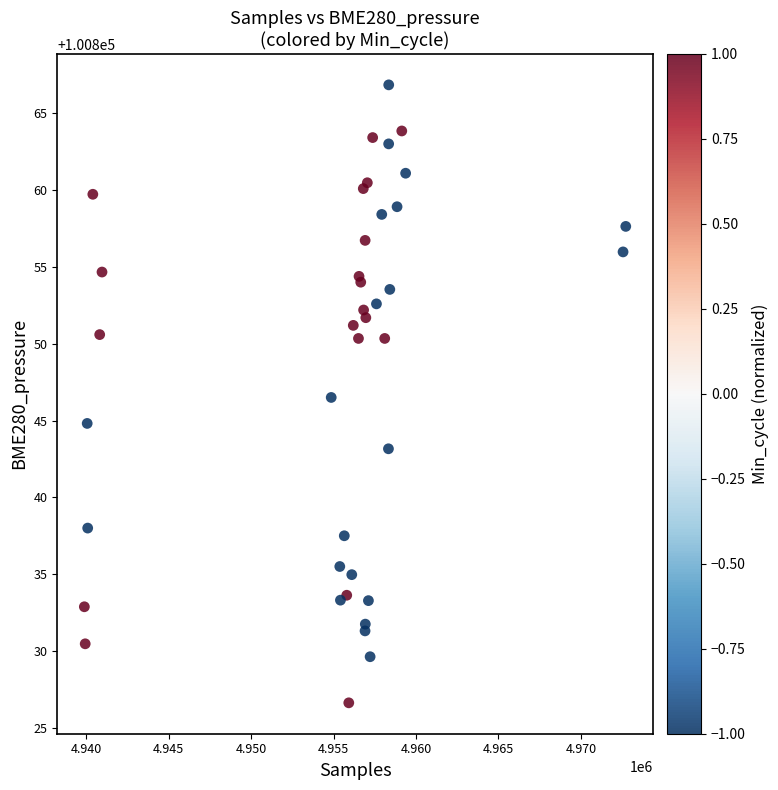

What Y value in the scatter plot is closest to 100846?

100846.5